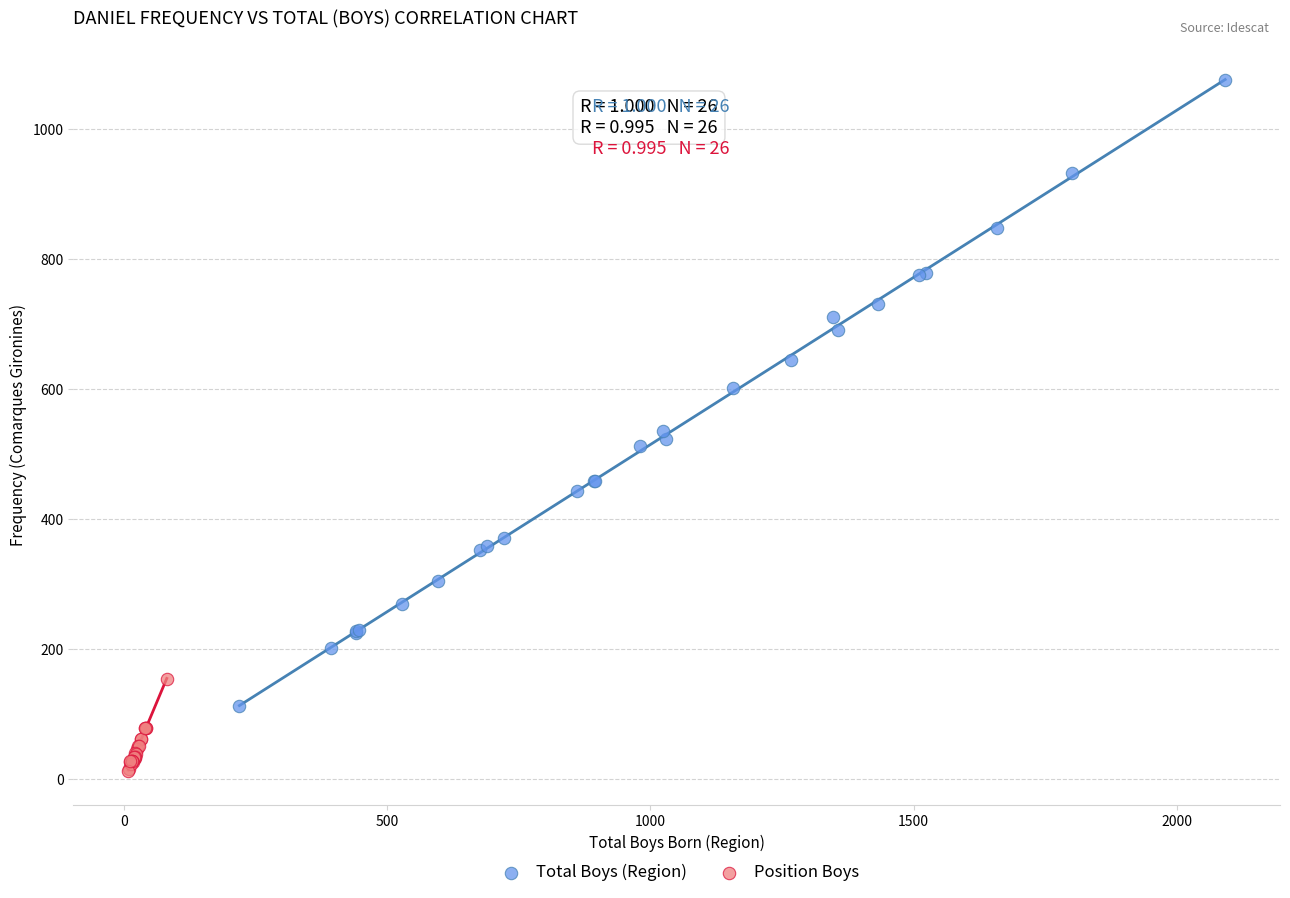

Which series has the largest Y range (max minus min)?

Total Boys (Region)